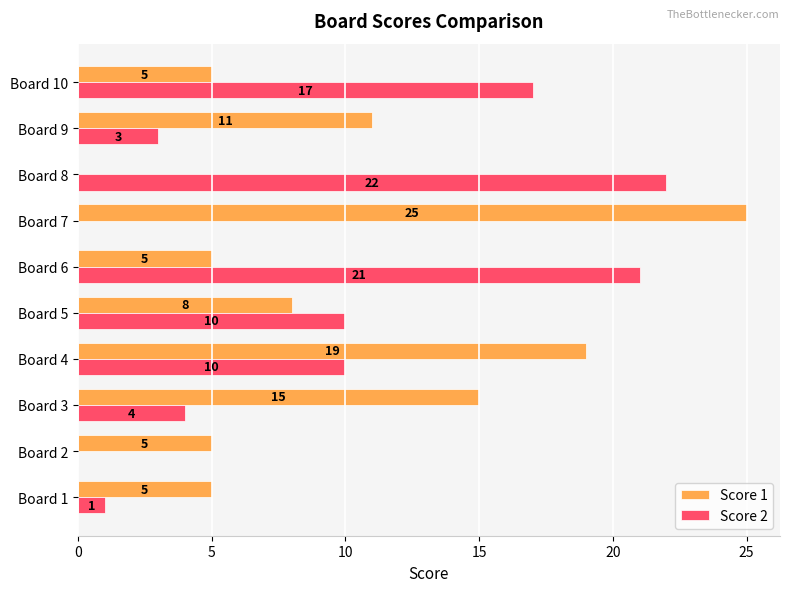

At which category is the sum across all series the highest?

Board 4